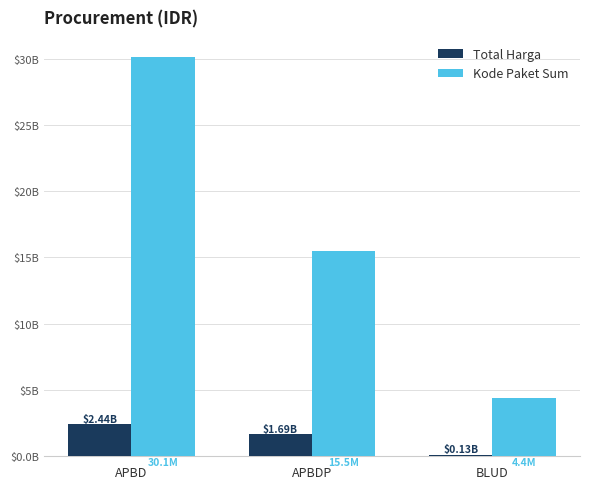

Are the bars horizontal?

No